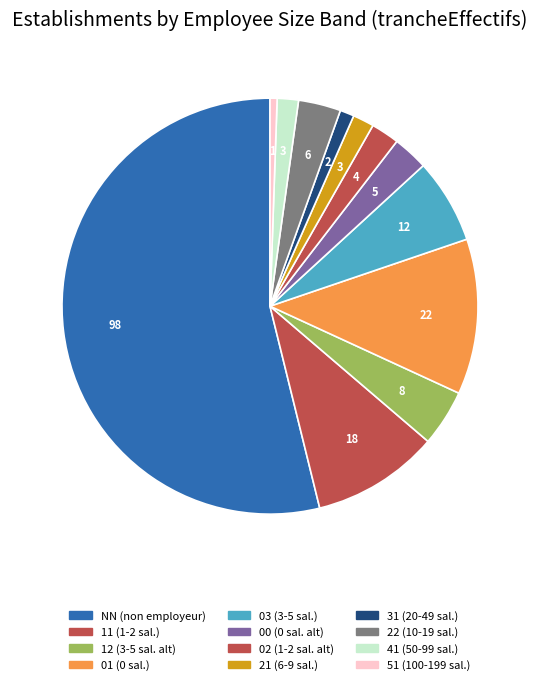

Rank the categories by value from highest to lowest.

NN, 01, 11, 03, 12, 22, 00, 02, 21, 41, 31, 51